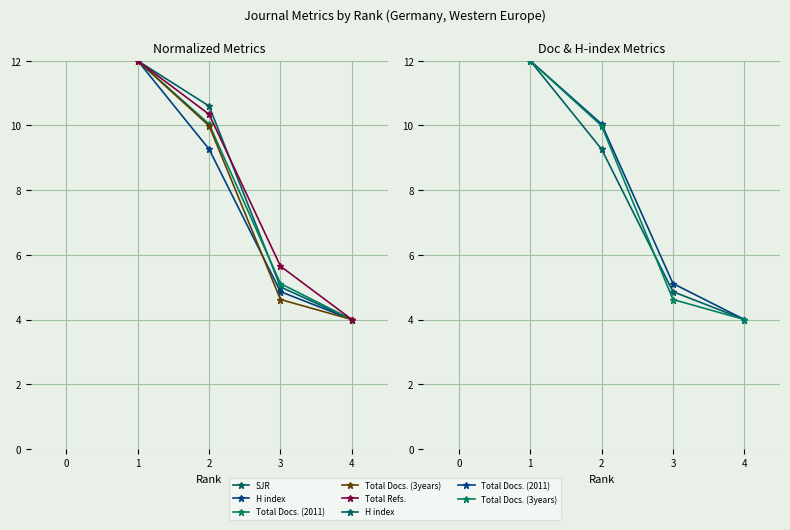

What is the value of the Total Docs. (3years) point at the 2nd from the left?

10.0